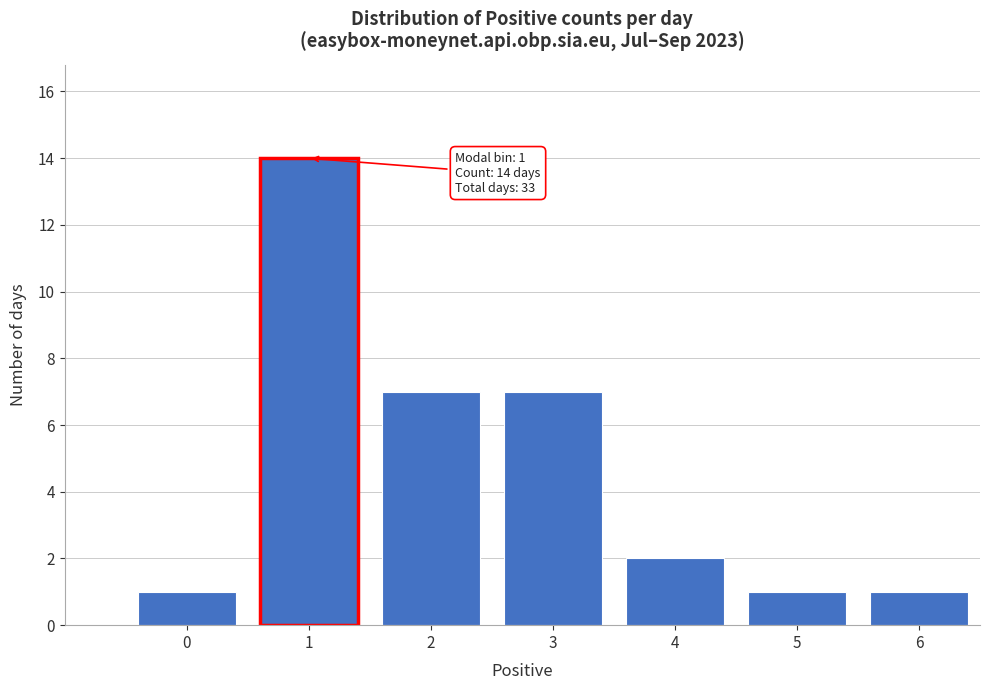

Reading left to right, transcribe all the data shown in this chart.

1	14	7	7	2	1	1